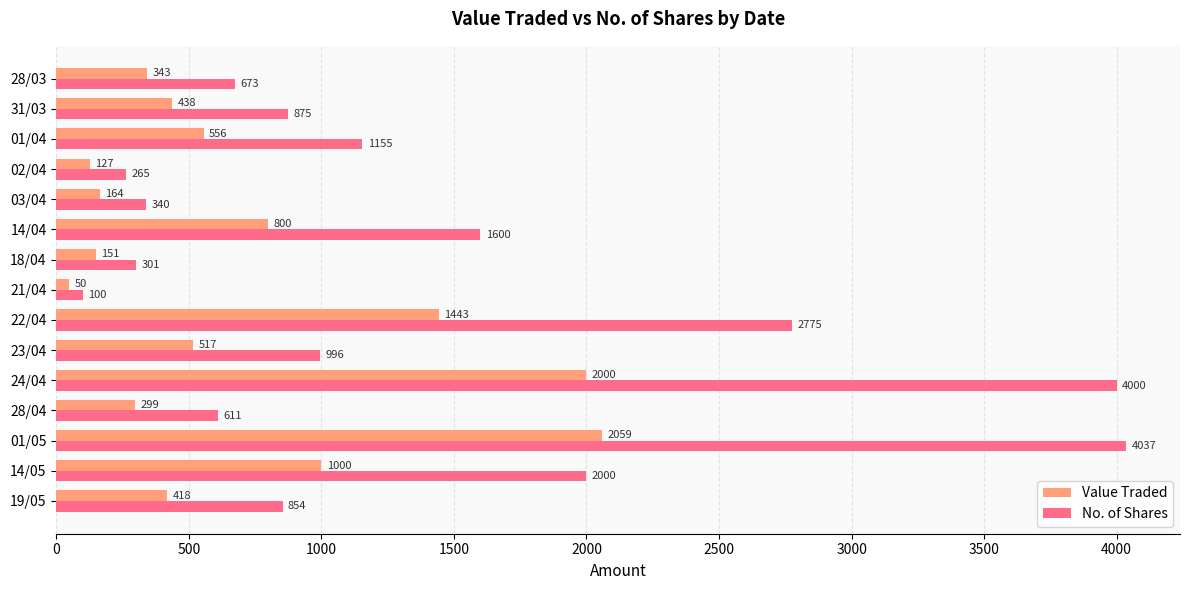

What is the difference between the maximum and minimum values in the No. of Shares series?

3937